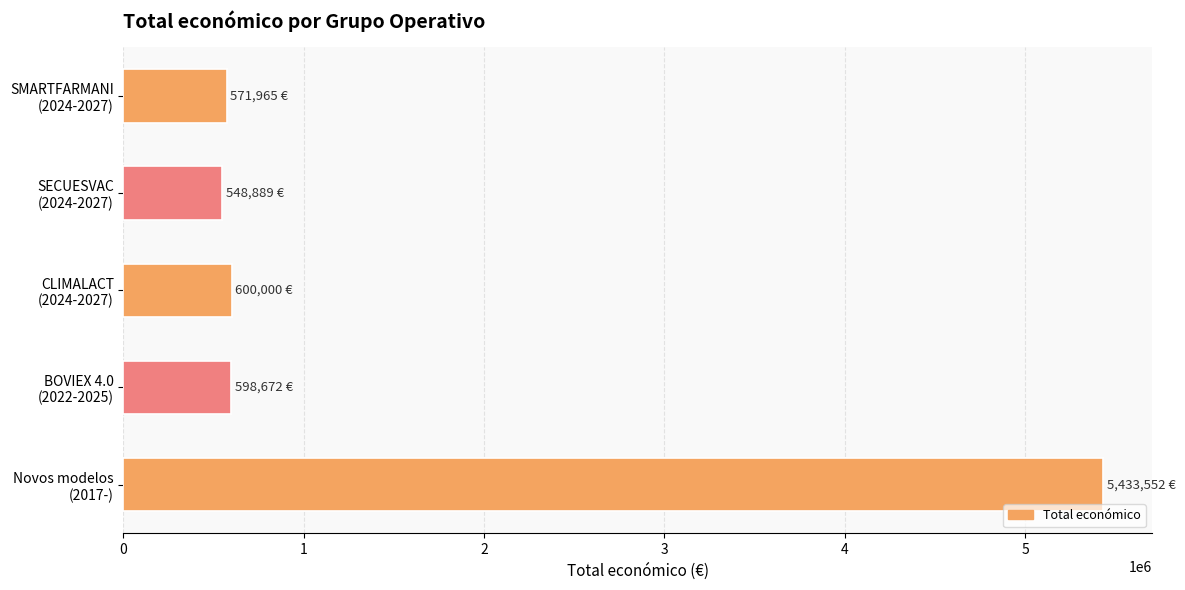

What is the difference between the maximum and minimum values?

4884663